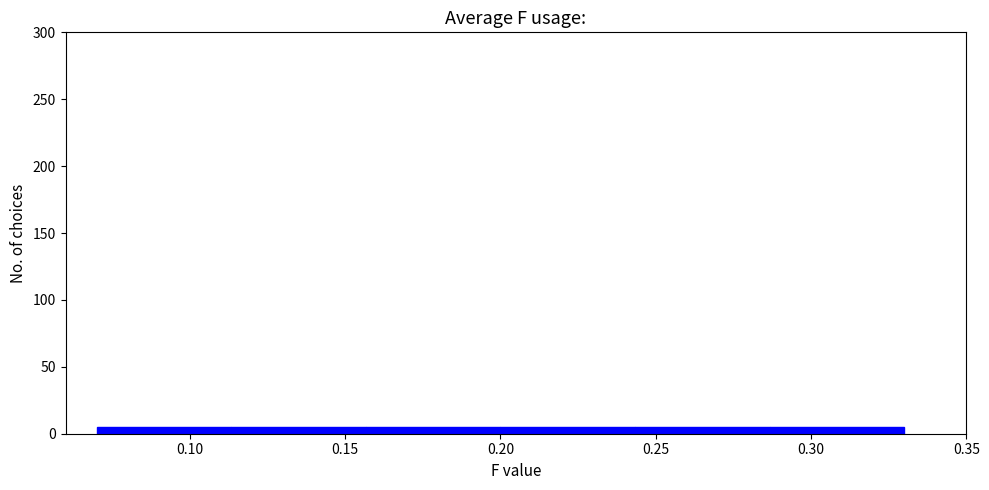

Reading left to right, transcribe this chart: for each bar, give the range it covers on the x-axis and its height. Neither the bar edges nor the heights are printed on the chart, so give them approximately, as read against the axes.

0.070 to 0.115: 5
0.115 to 0.155: 5
0.155 to 0.200: 5
0.200 to 0.245: 5
0.245 to 0.285: 5
0.285 to 0.330: 5